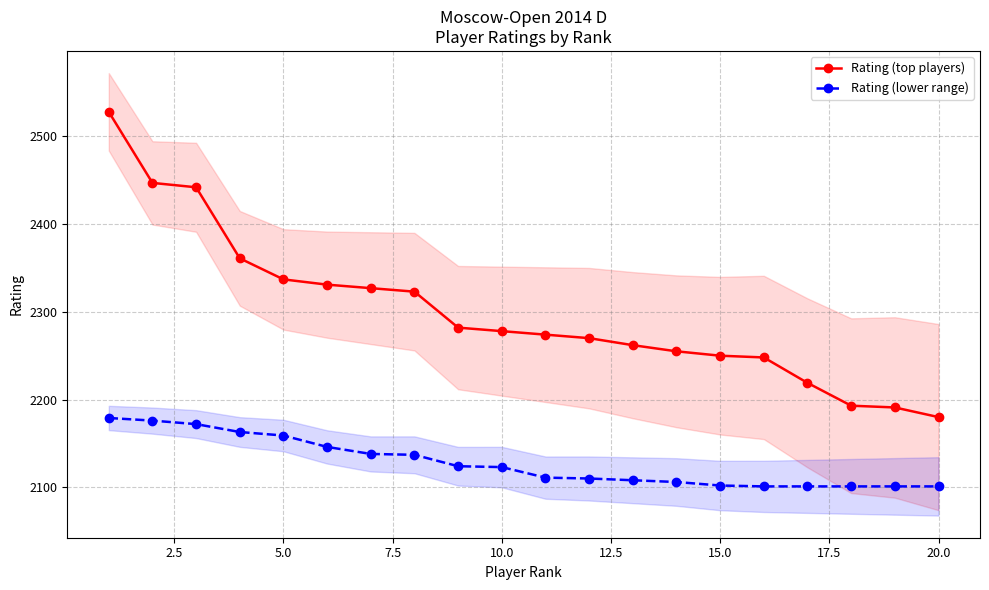

True or false: Rating (lower range) and Rating (top players) intersect in this chart.

False